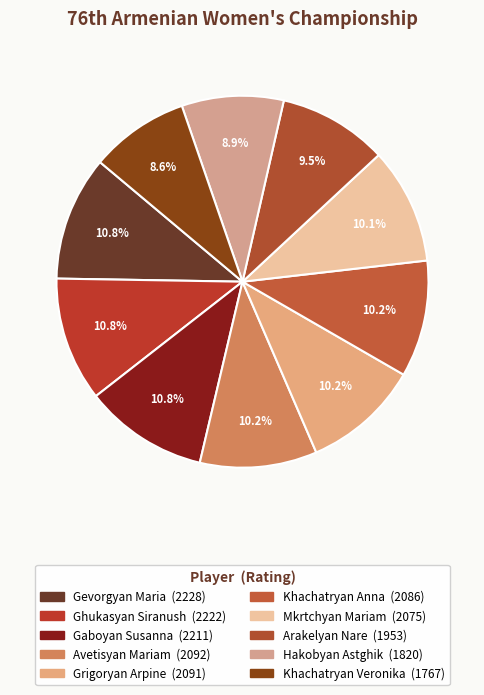

To the nearest percent, what percentage of the pie is Khachatryan Veronika?

9%